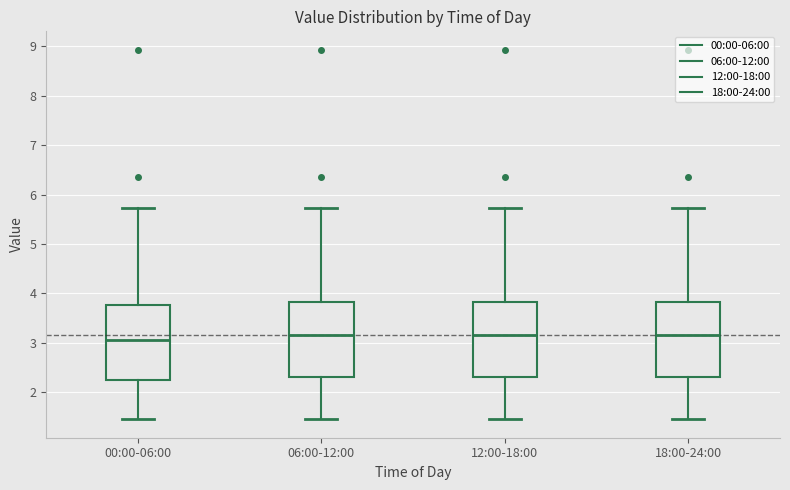

Where does the upper whisker of the box for 12:00-18:00 end on the y-axis? The values are not printed on the chart, so give them approximately, as read against the axis.

5.7